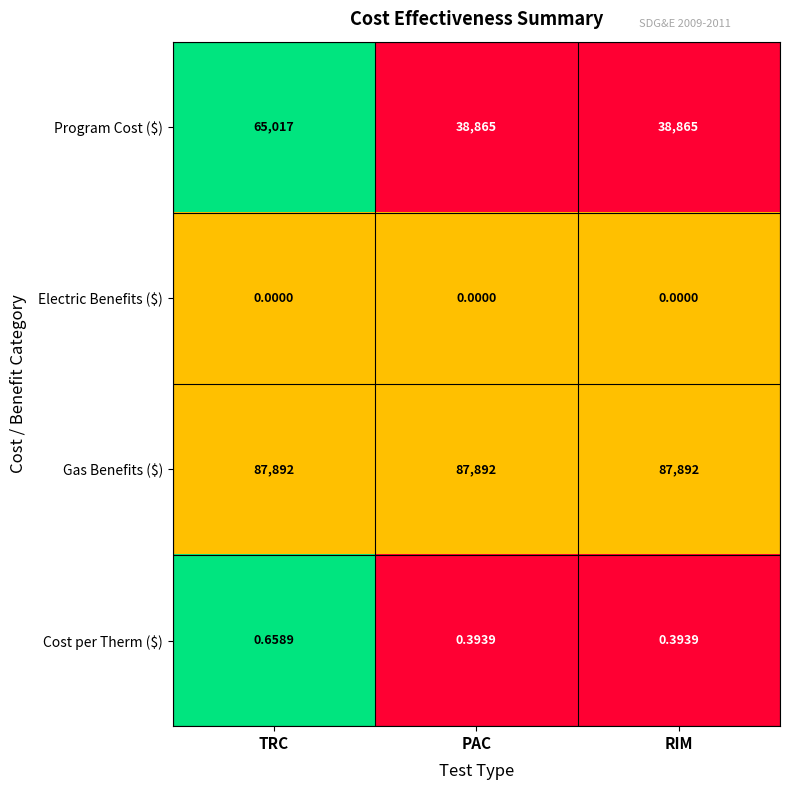

At which label does Cost per Therm ($) reach its peak?

TRC